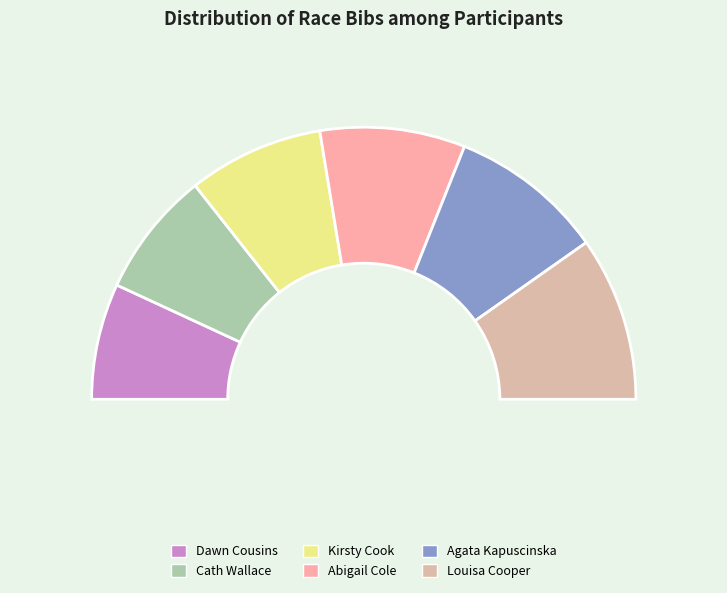

Which category has the biggest portion of the pie?

Louisa Cooper